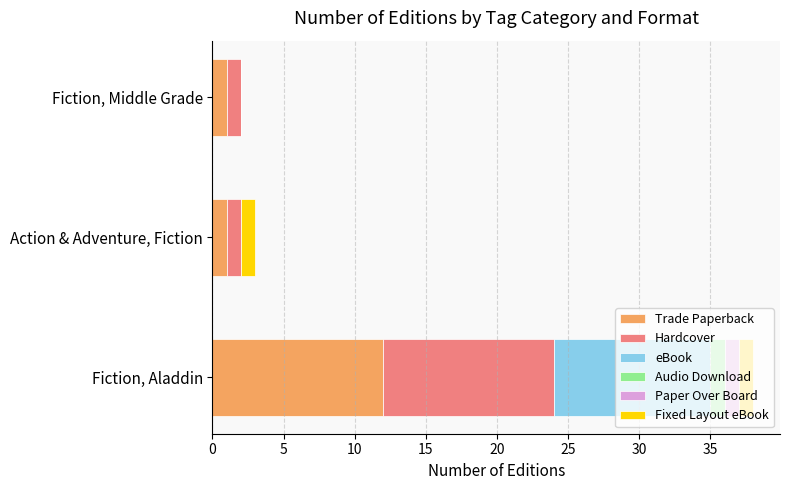

What is the total value across all series at Action & Adventure, Fiction?

3